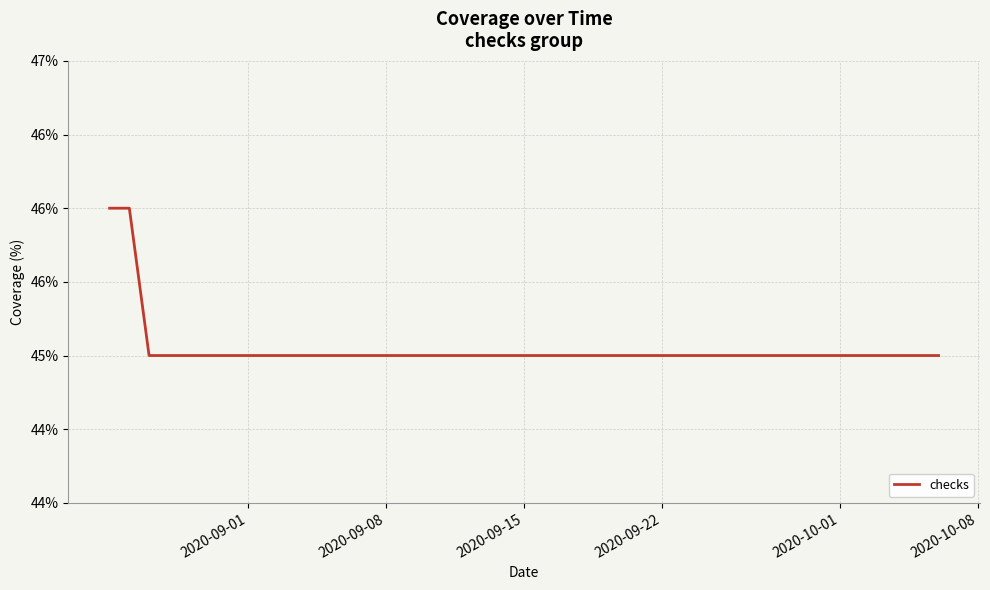

Is this an area chart (filled region under the line)?

No